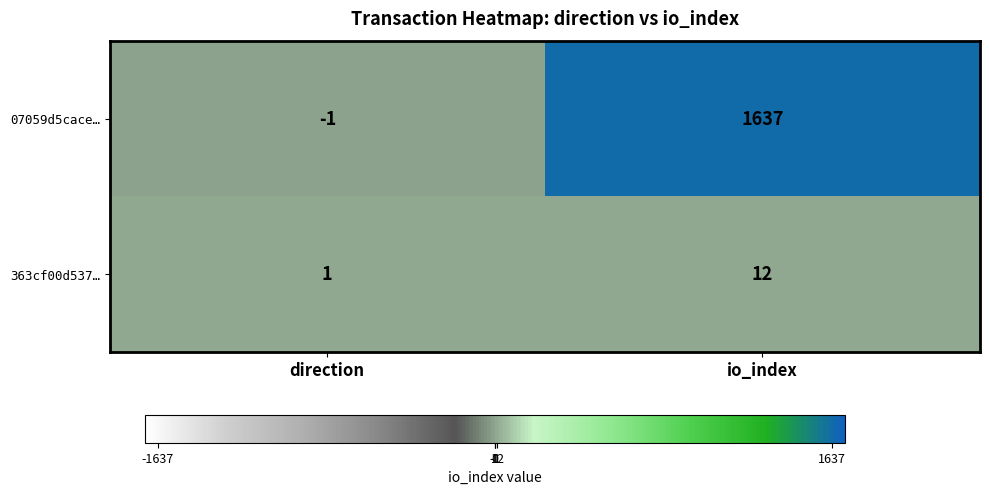

What is the approximate value of 07059d5cace… at io_index, to the nearest 50?

1650